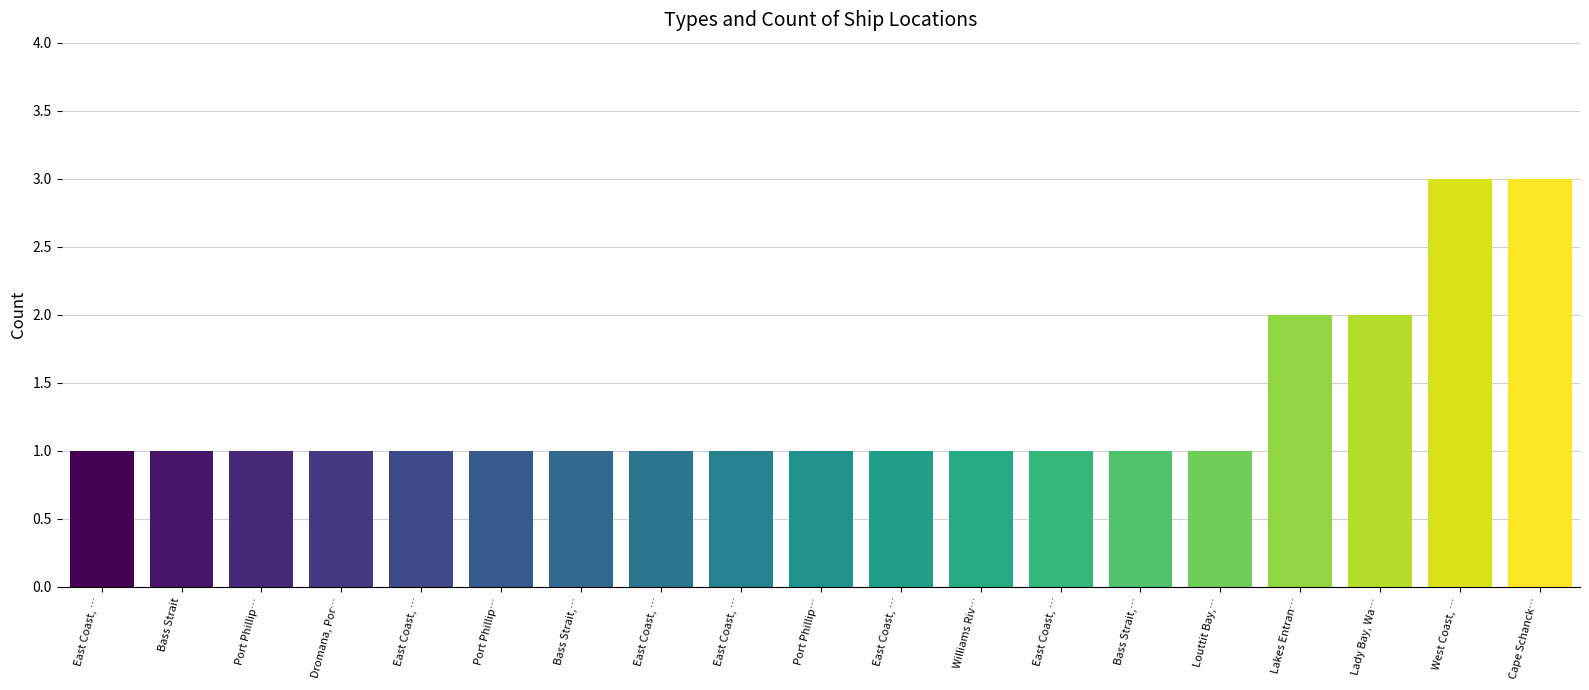

What is the ratio of the value at East Coast, … to the value at Williams Riv…?

1.0